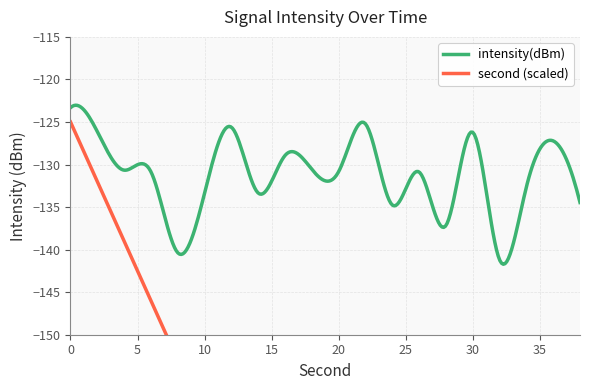

At which category does the chart reach its minimum across all series?

32